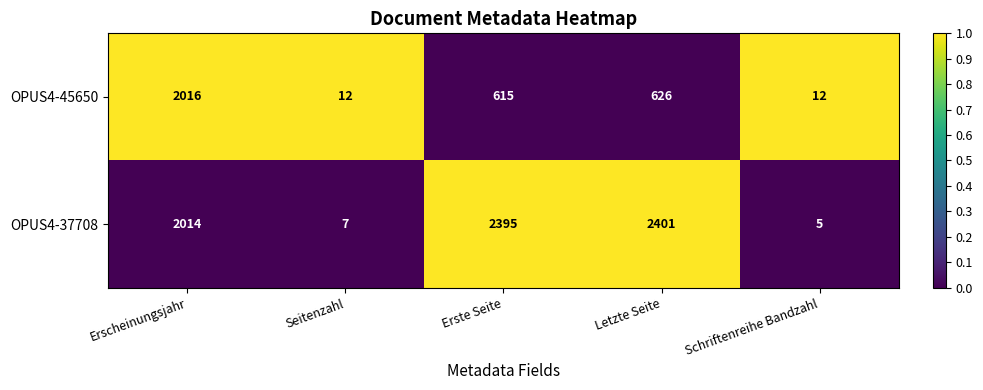

Which series changed the most between Erscheinungsjahr and Schriftenreihe Bandzahl?

OPUS4-37708